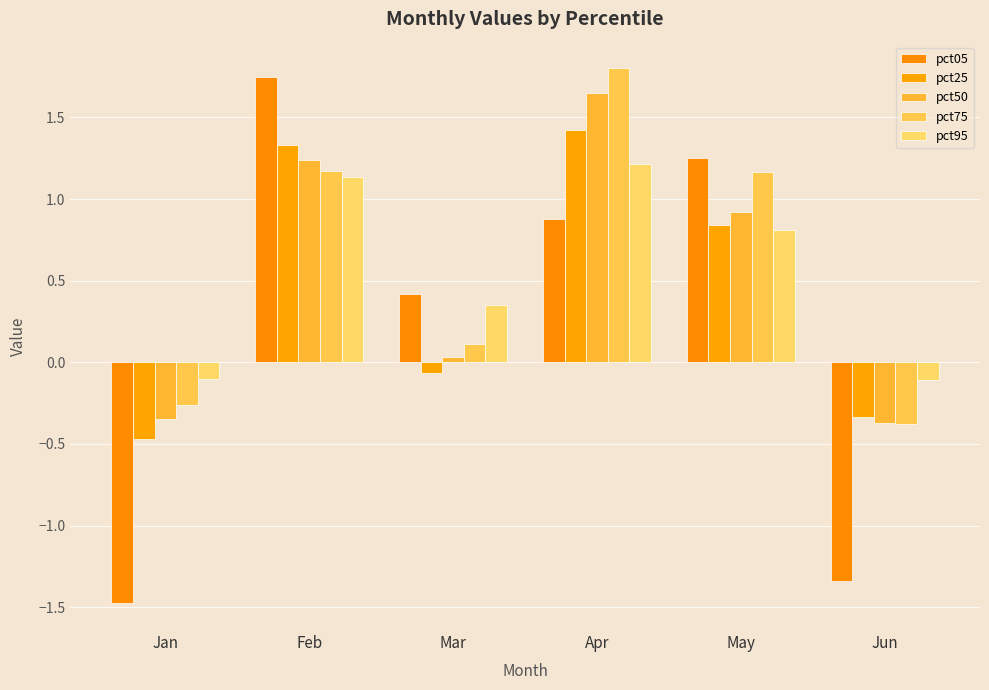

At Jan, list the series in order from smallest to largest.

pct05, pct25, pct50, pct75, pct95